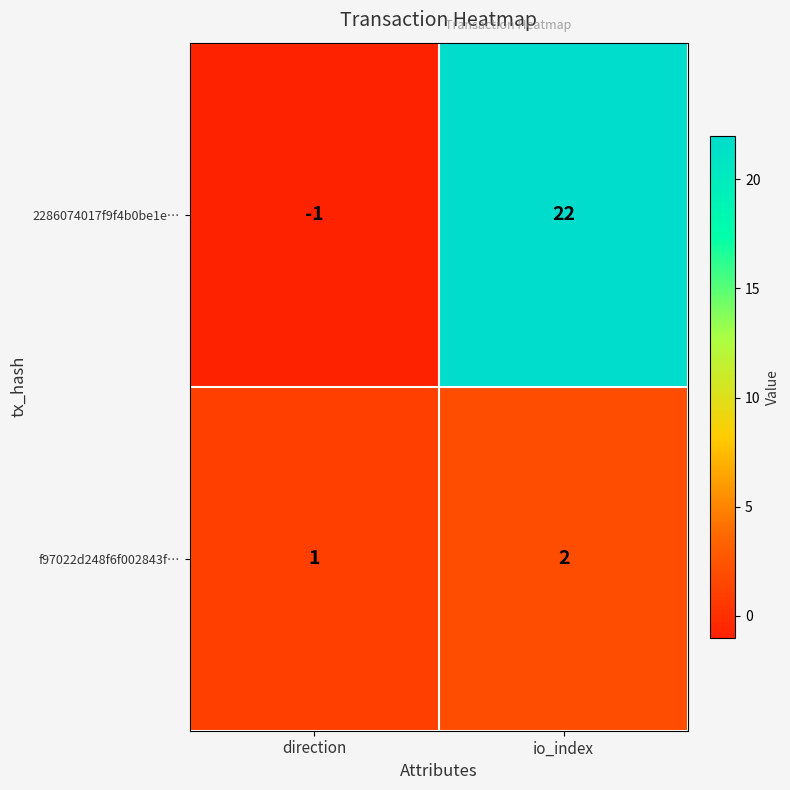

Where is 2286074017f9f4b0be1e… nearest to the value 10?

direction